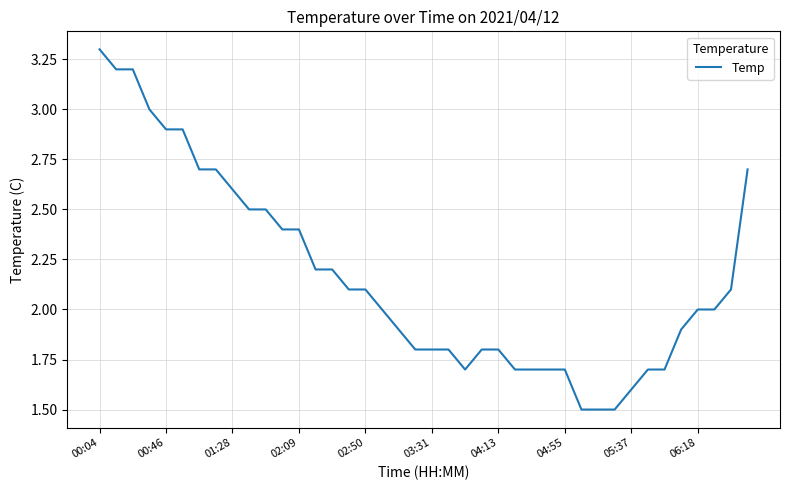

What is the greatest value displayed?

3.3